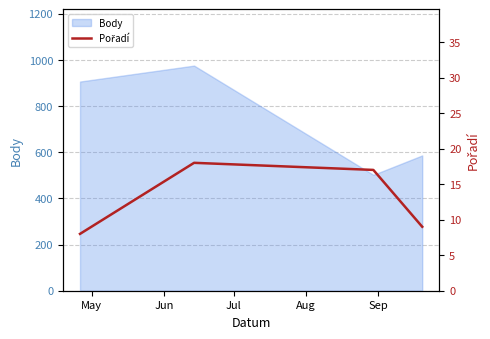

What is the lowest value of the Body series?

502